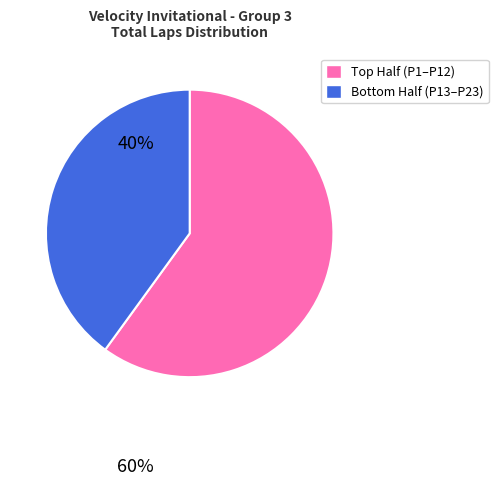

Is there a majority slice in this chart?

Yes